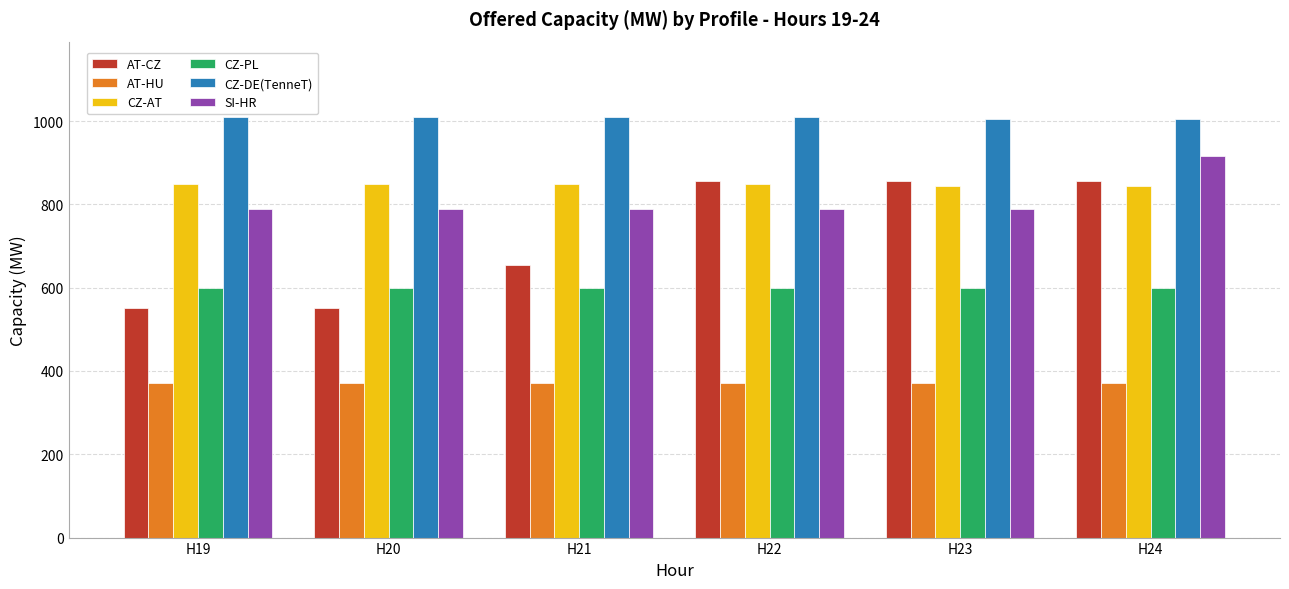

How many groups of bars are there?

6